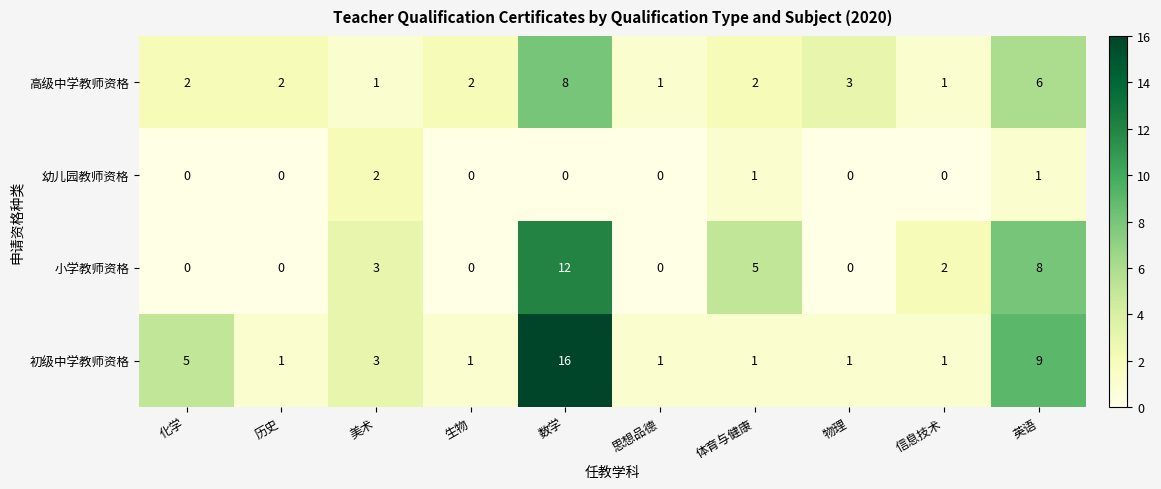

What is the sum of all 小学教师资格 values?

30